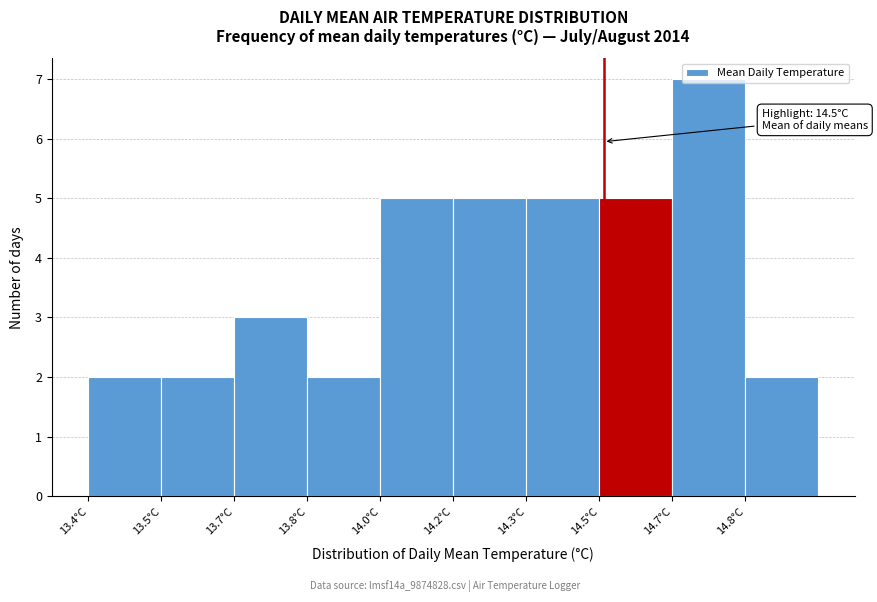

Read the value at 14.5°C.

5